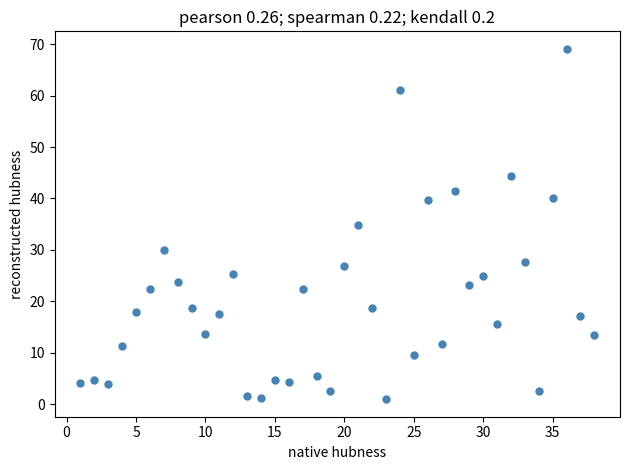

What is the range of X values (max minus min)?

37.0